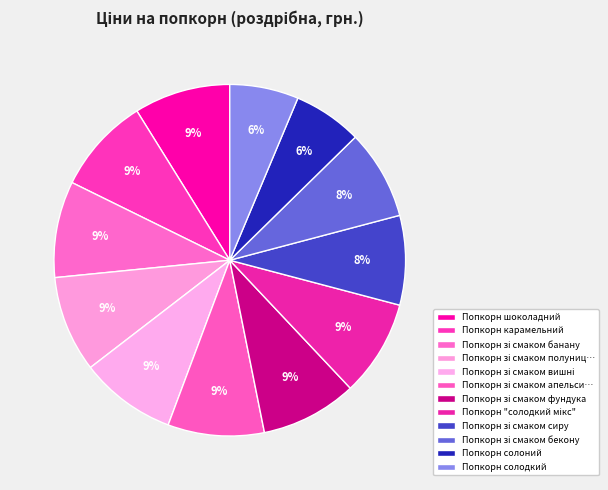

Approximately how many times larger is the value at Попкорн шоколадний compared to Попкорн солодкий?

1.4